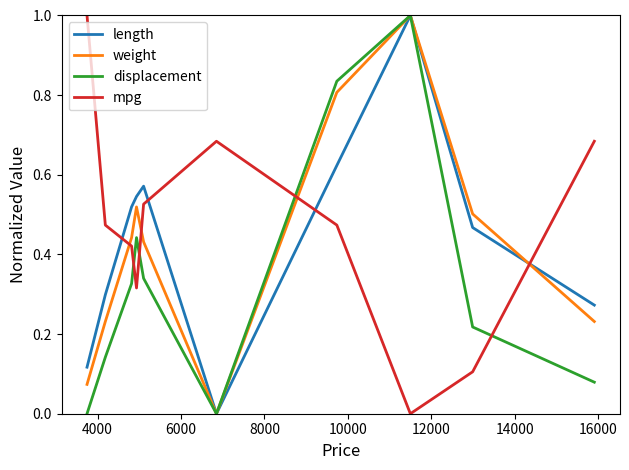

True or false: mpg and displacement cross at least once.

True